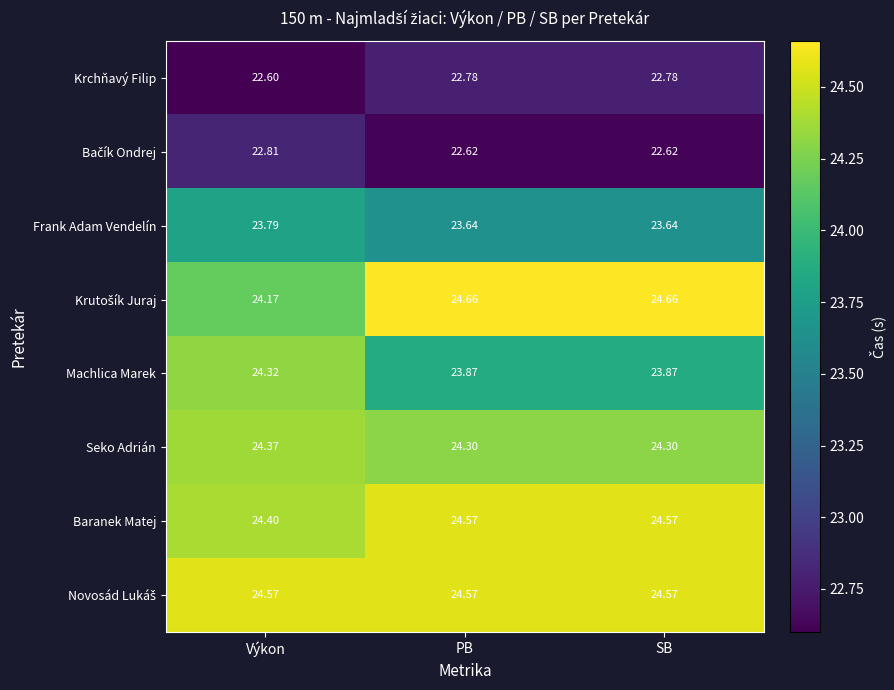

At which label does Machlica Marek reach its peak?

Výkon